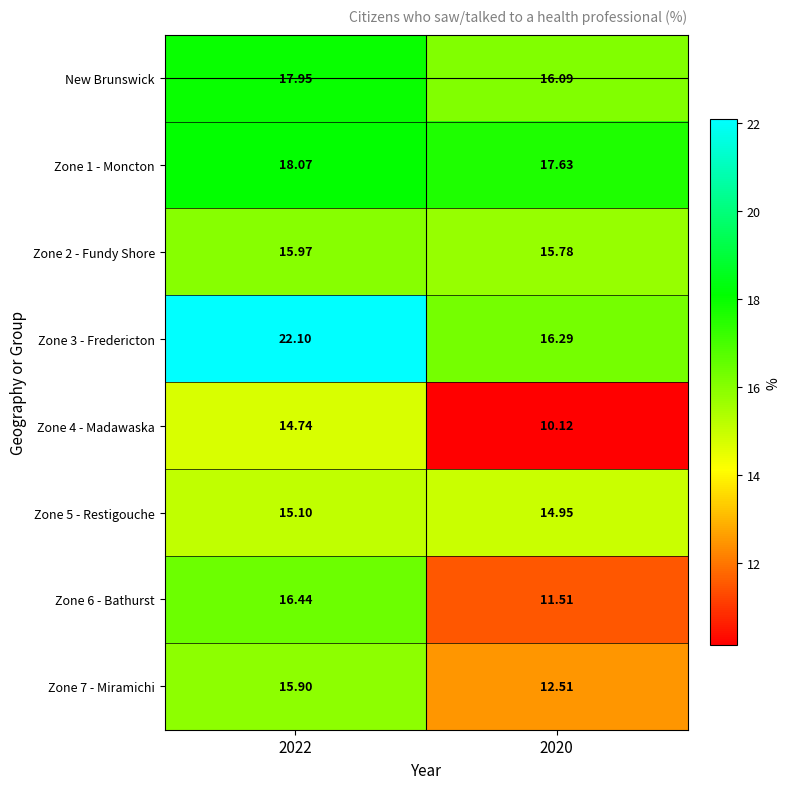

Which category has the lowest value across all series?

2020